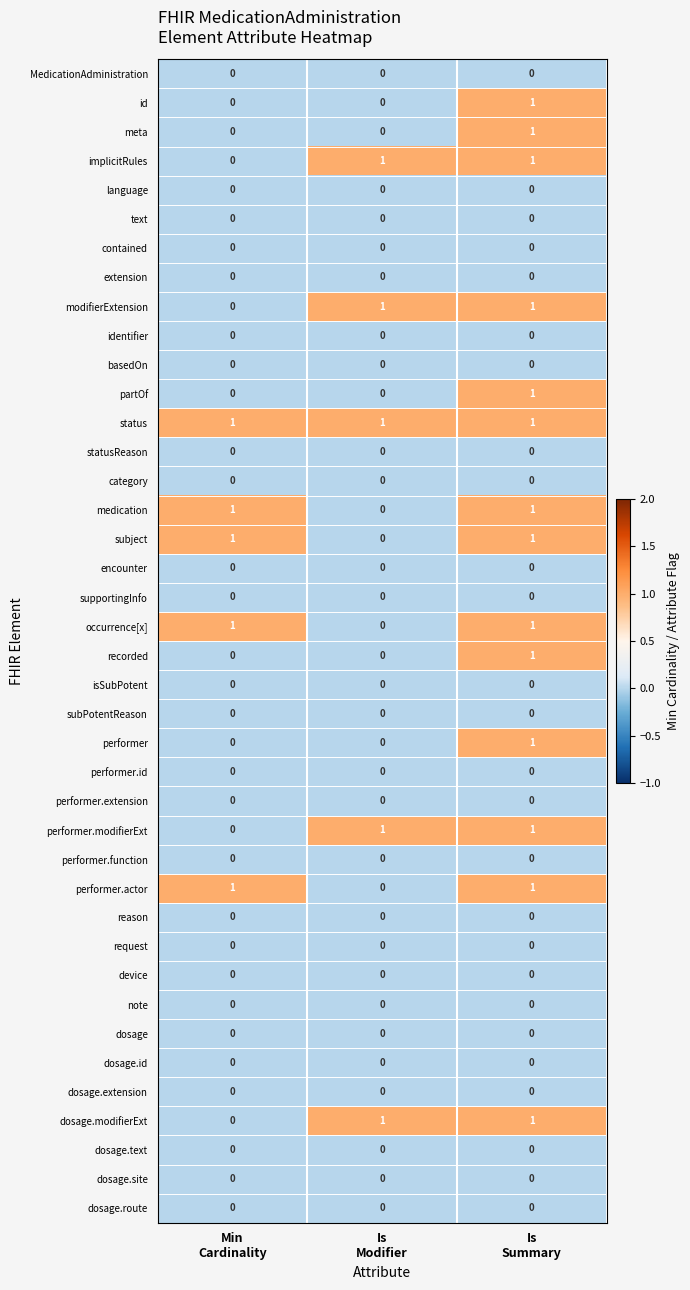

What is the total value across all series at Is
Modifier?

5